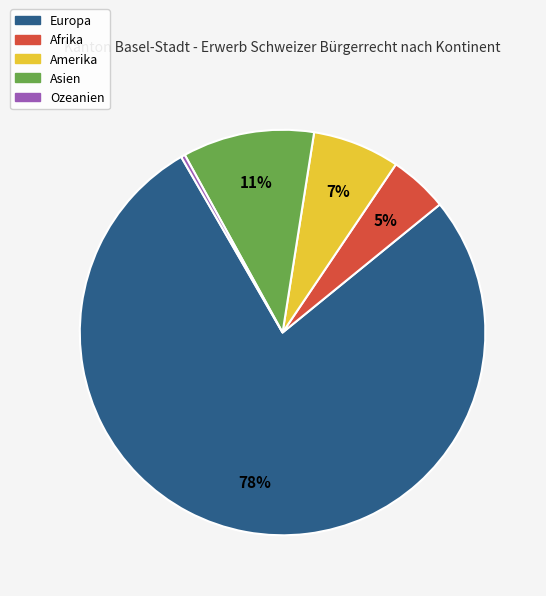

Does Afrika account for over 50% of the chart?

No